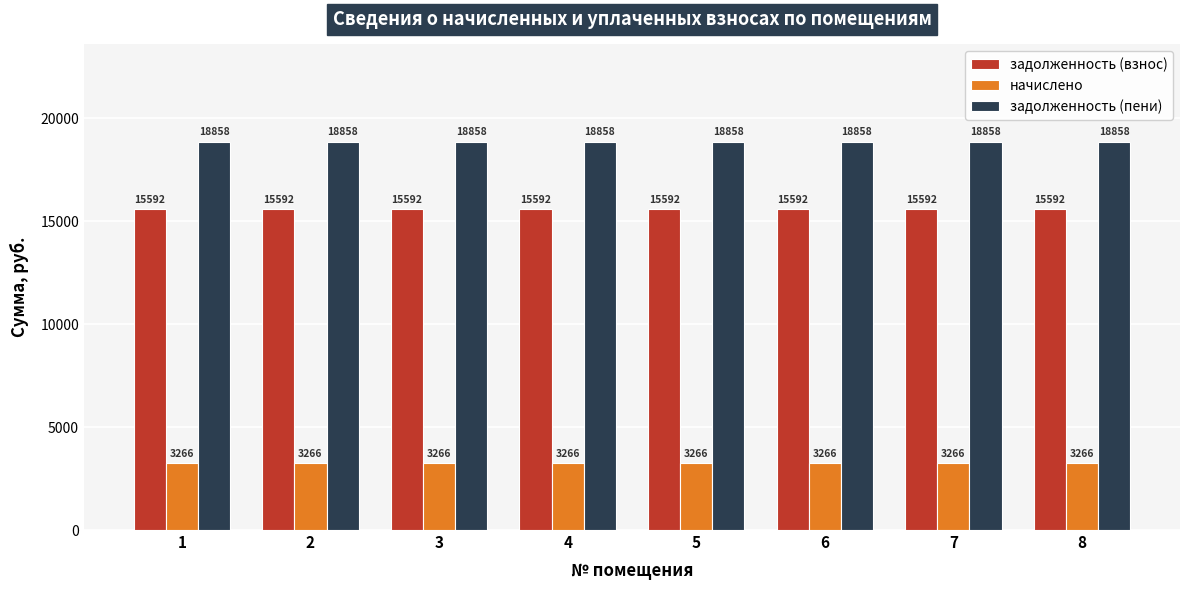

What are all the series names shown in the legend?

задолженность (взнос), начислено, задолженность (пени)